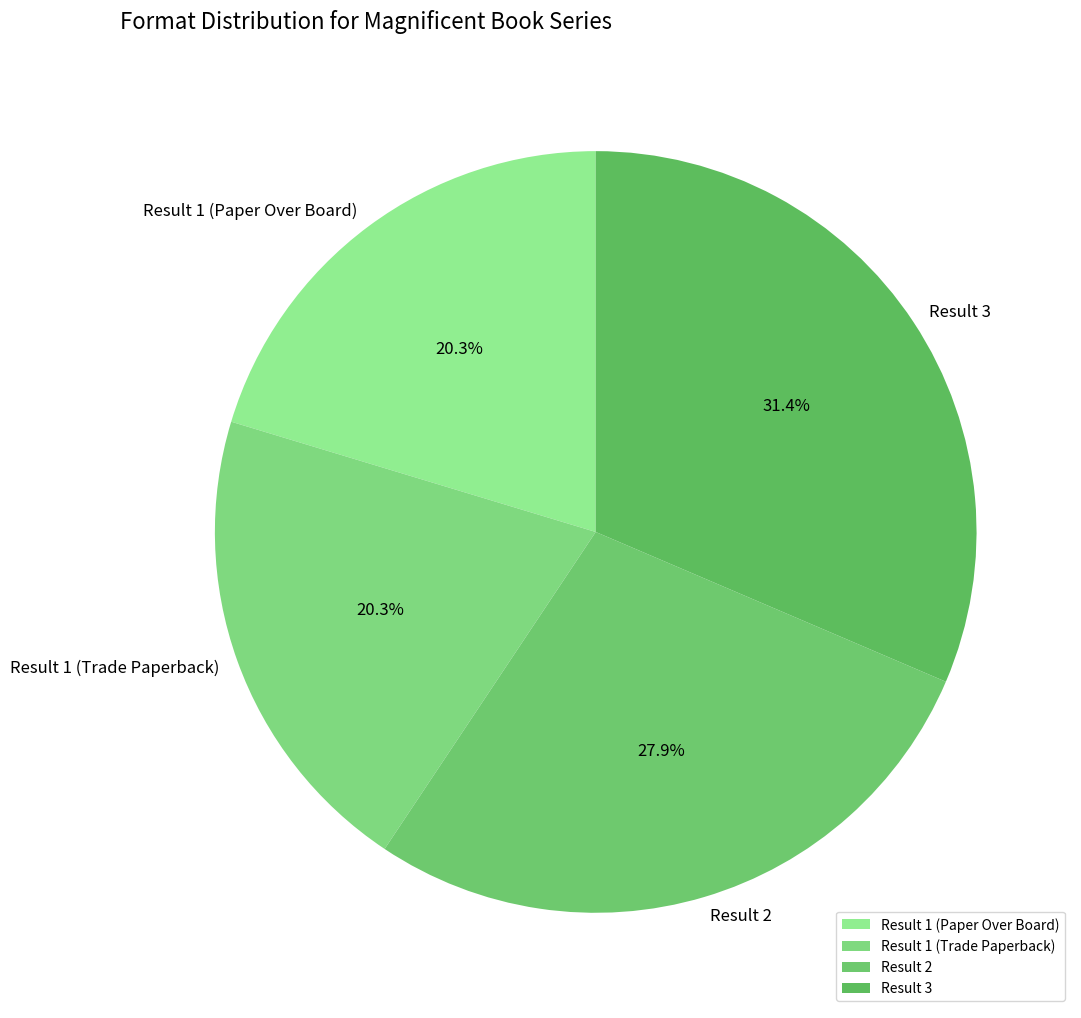

Is it true that Result 1 (Trade Paperback) is 6% of the pie?

False